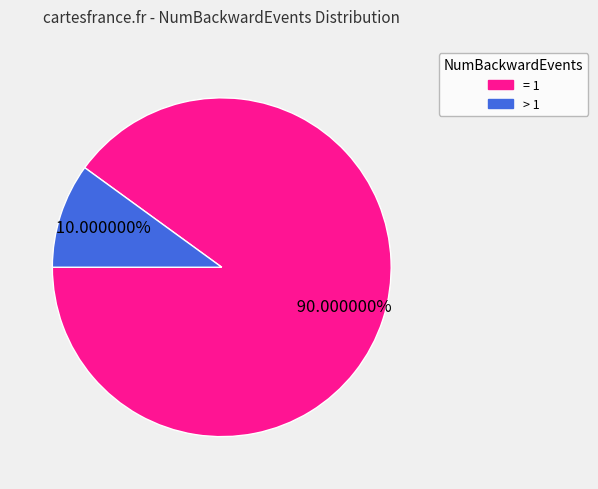

To the nearest percent, what is the difference between the largest and smallest slice percentages?

80%